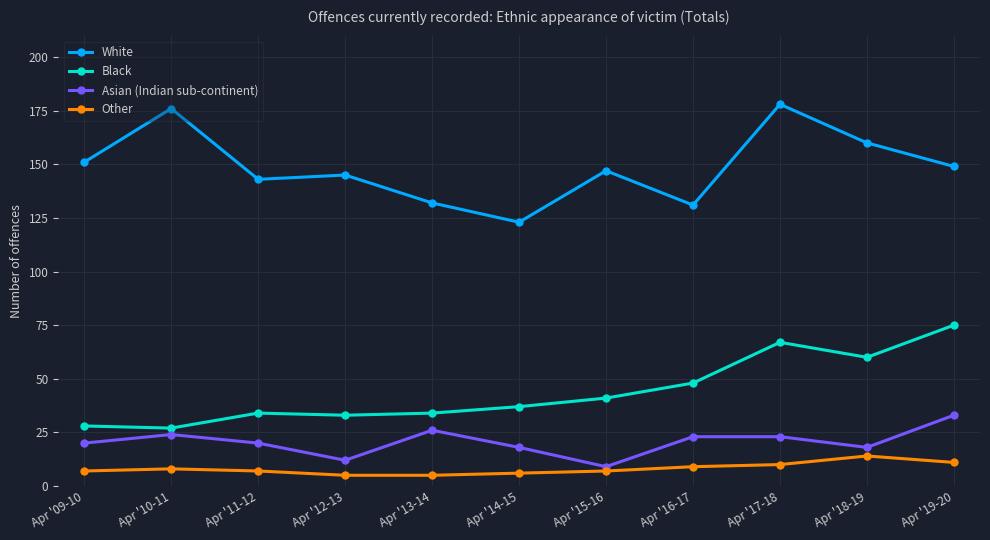

Count the number of data series in this chart.

4